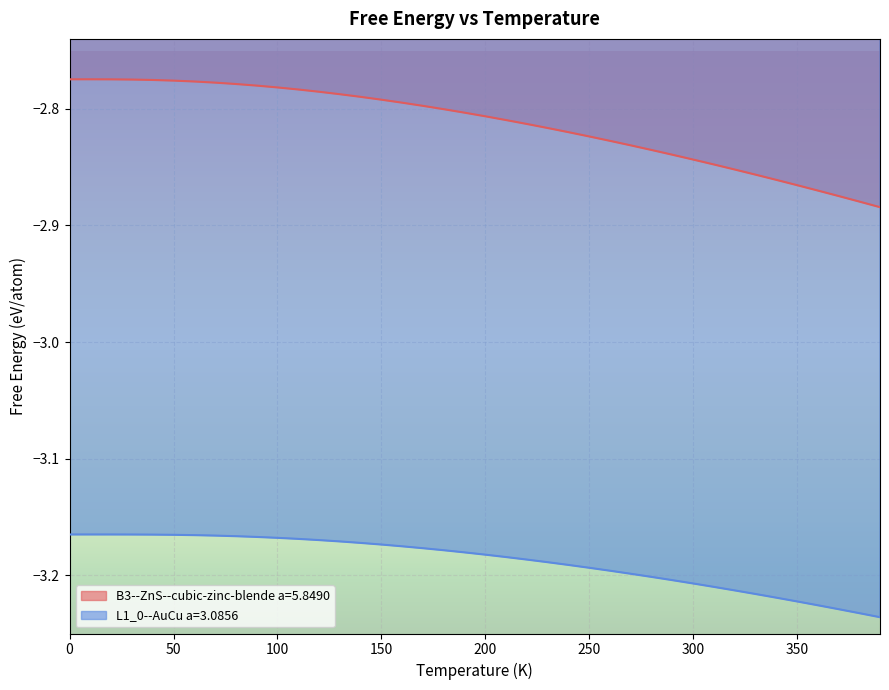

Which series changed the most between 100.0 and 290.0?

B3--ZnS--cubic-zinc-blende a=5.8490